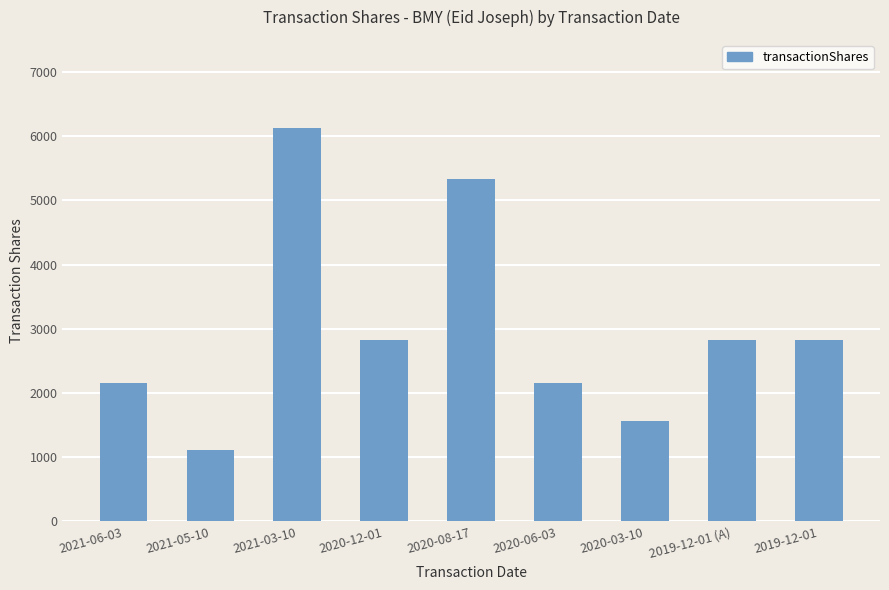

Approximately how many times larger is the value at 2020-08-17 compared to 2019-12-01?

1.9